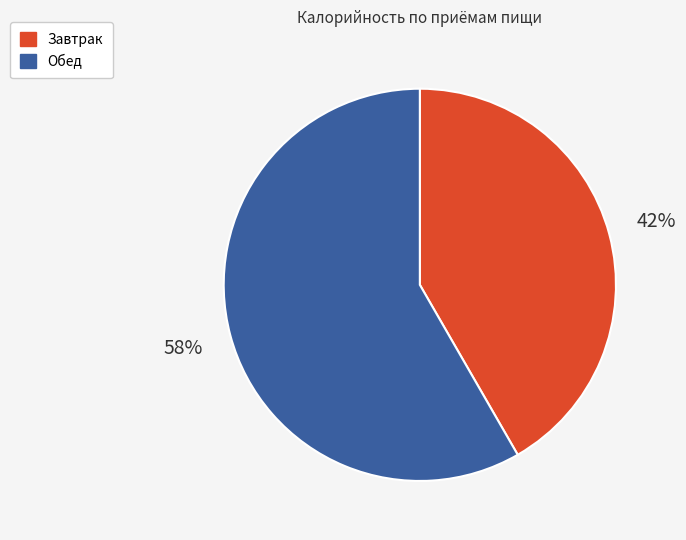

Rank the categories by value from lowest to highest.

Завтрак, Обед